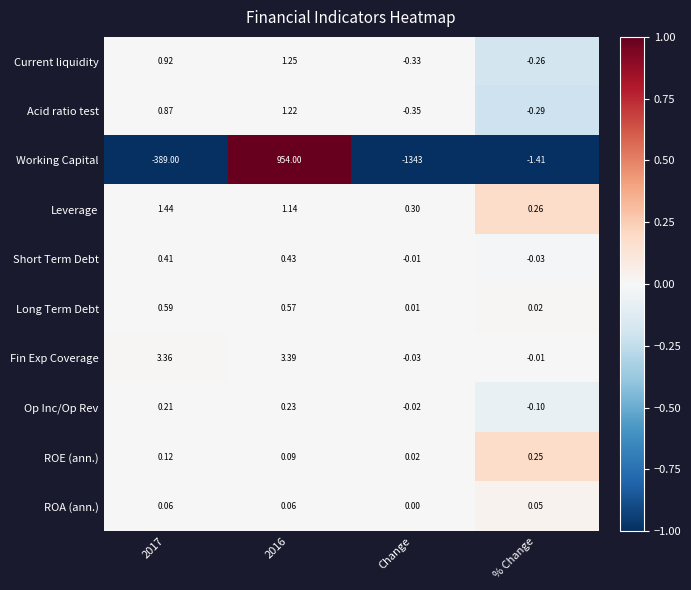

How many series are shown in this chart?

10